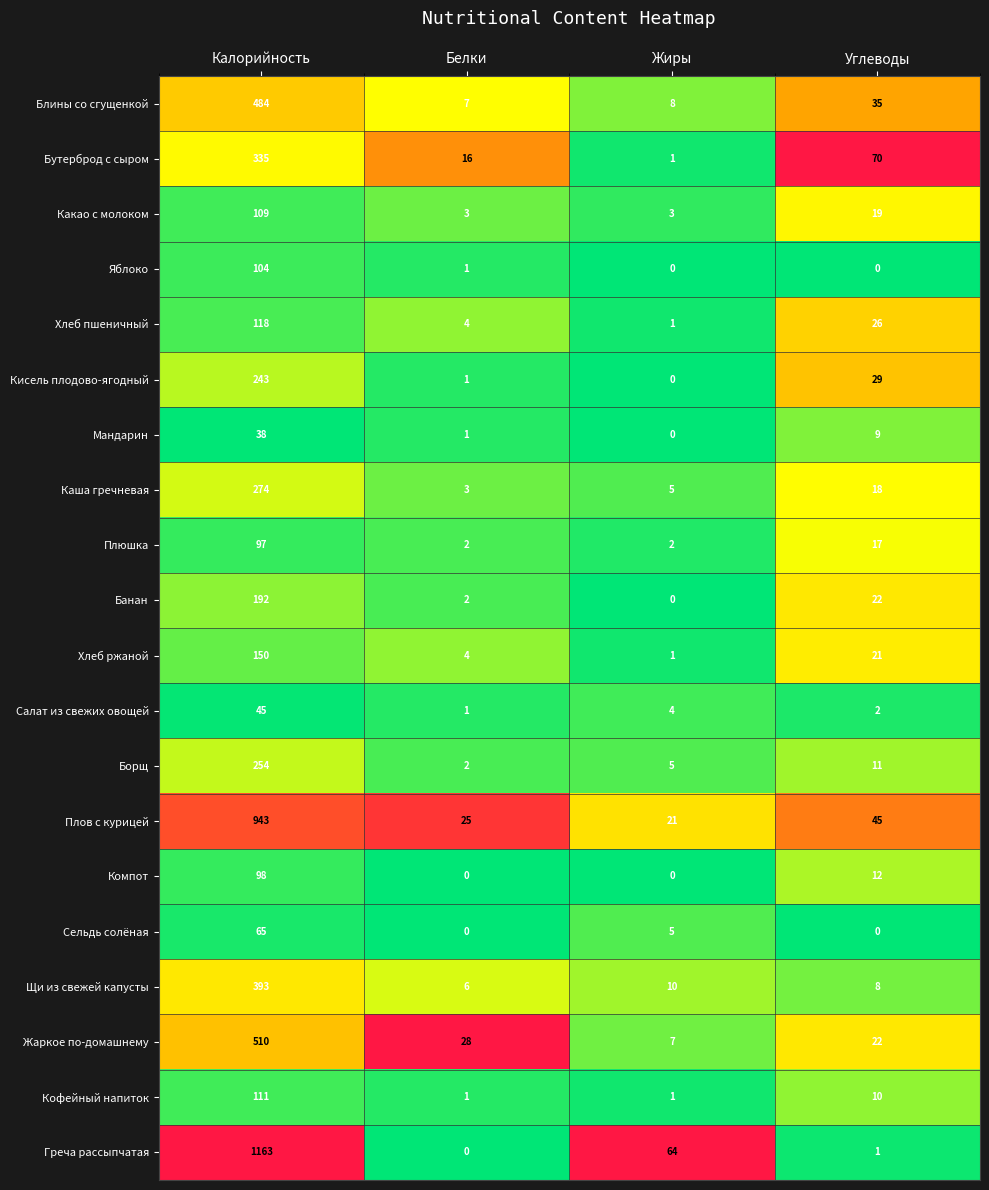

Rank the categories by Щи из свежей капусты value from highest to lowest.

Калорийность, Жиры, Углеводы, Белки